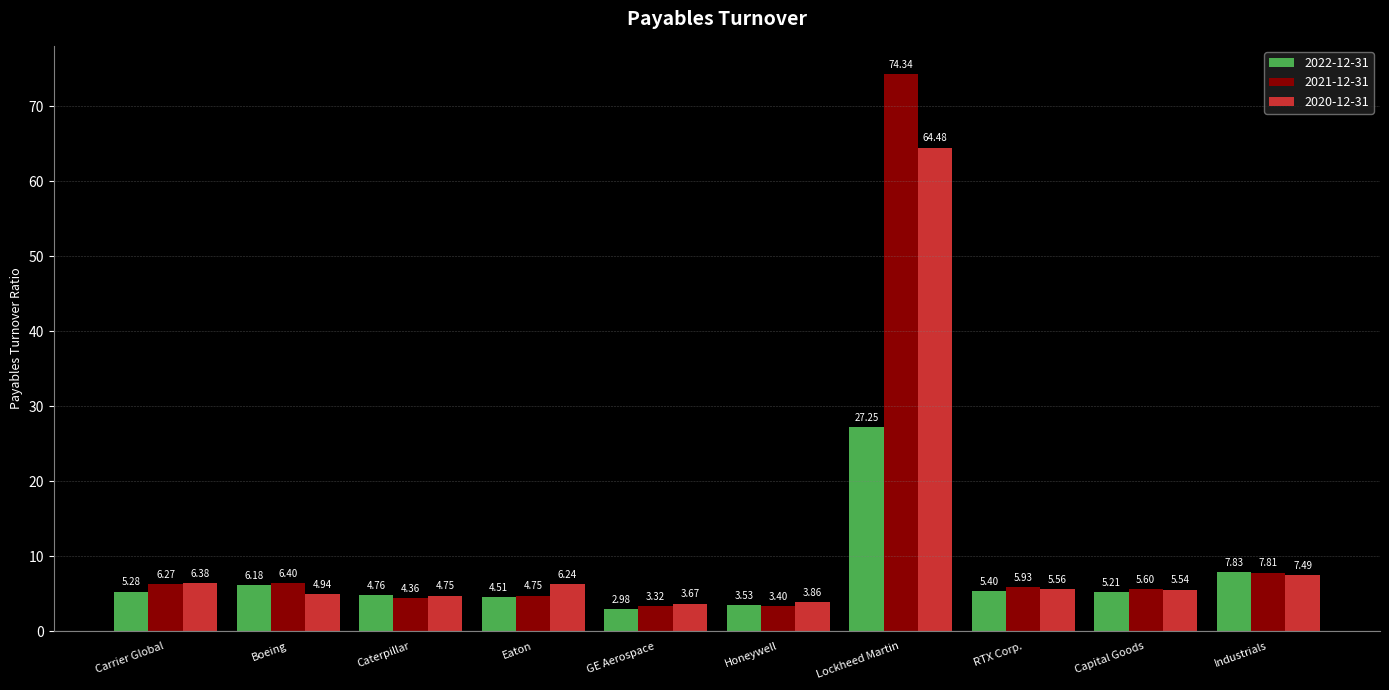

Is the value of 2022-12-31 at RTX Corp. greater than the value of 2021-12-31 at Eaton?

Yes